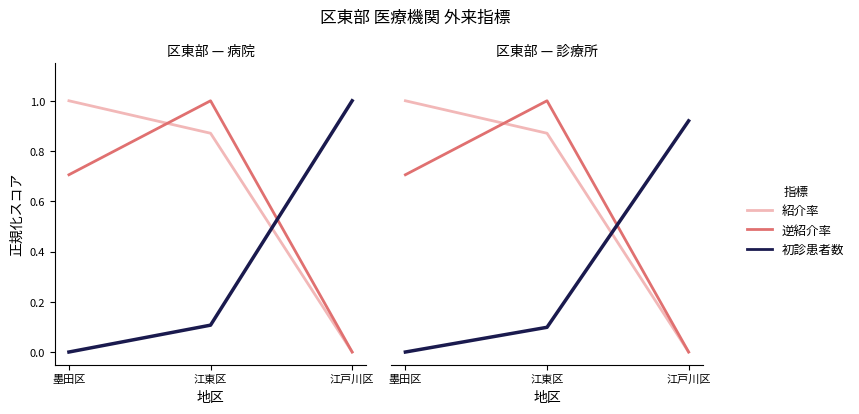

The 初診患者数（正規化） series shows 0.9 at 江戸川区. True or false?

True